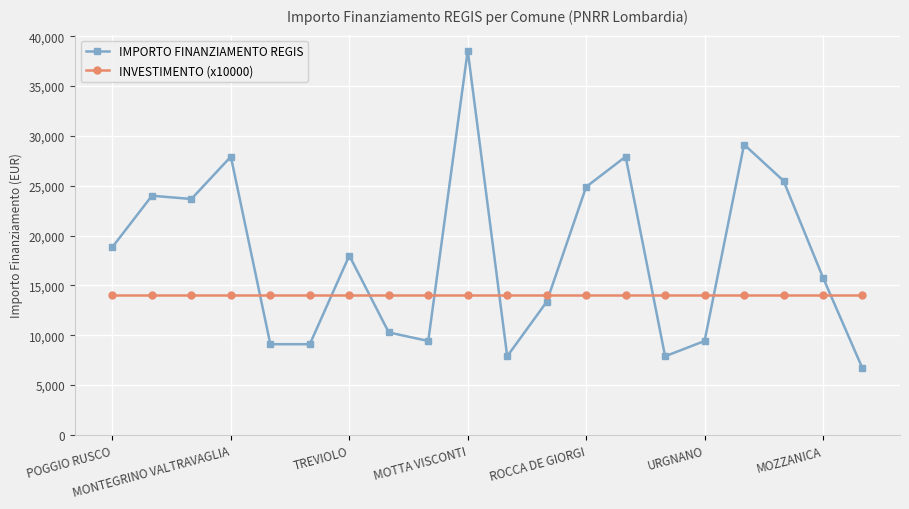

Which series ends up on top after the final intersection of INVESTIMENTO (x10000) and IMPORTO FINANZIAMENTO REGIS?

INVESTIMENTO (x10000)